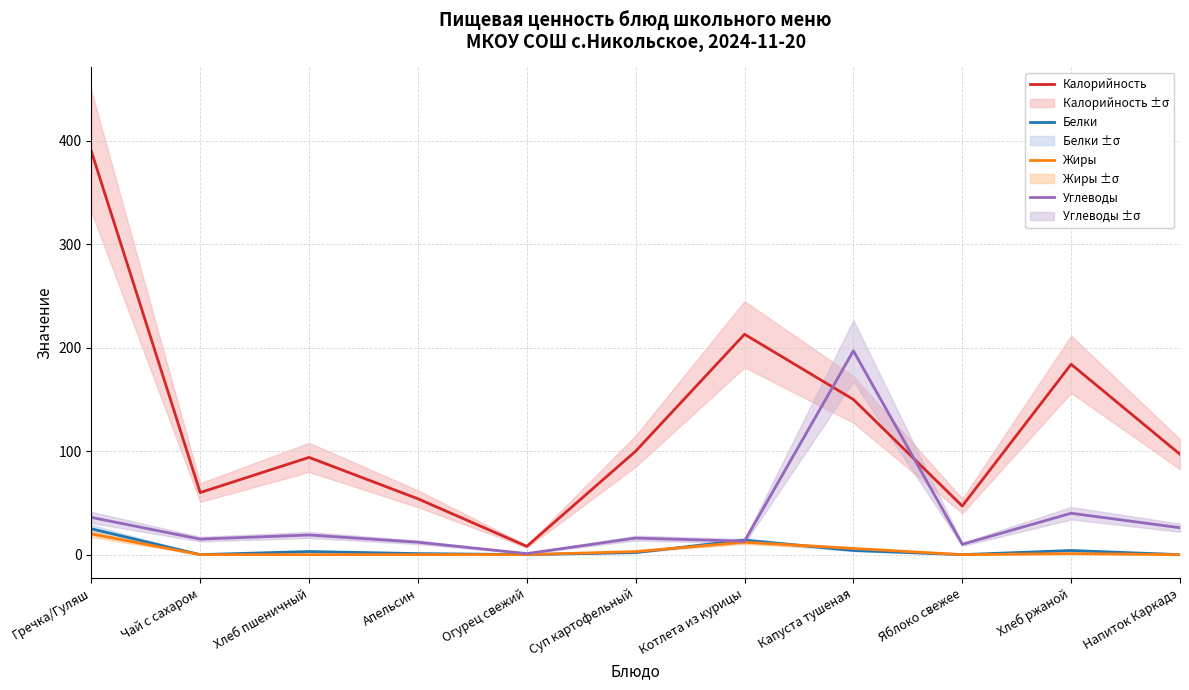

True or false: Белки and Калорийность cross at least once.

False